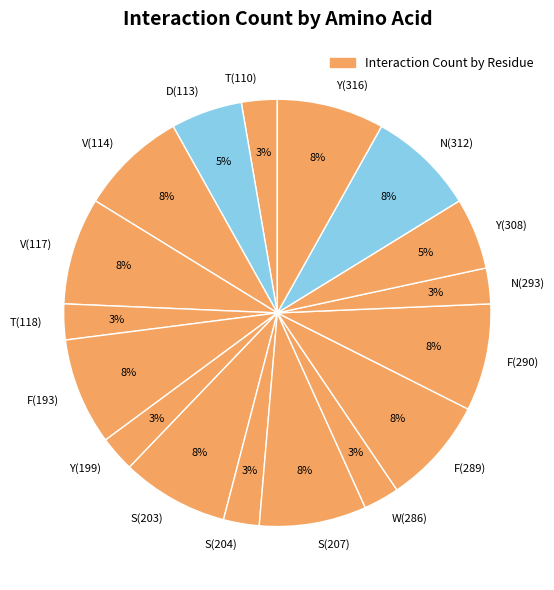

What percentage is the S(207) slice, to the nearest percent?

8%